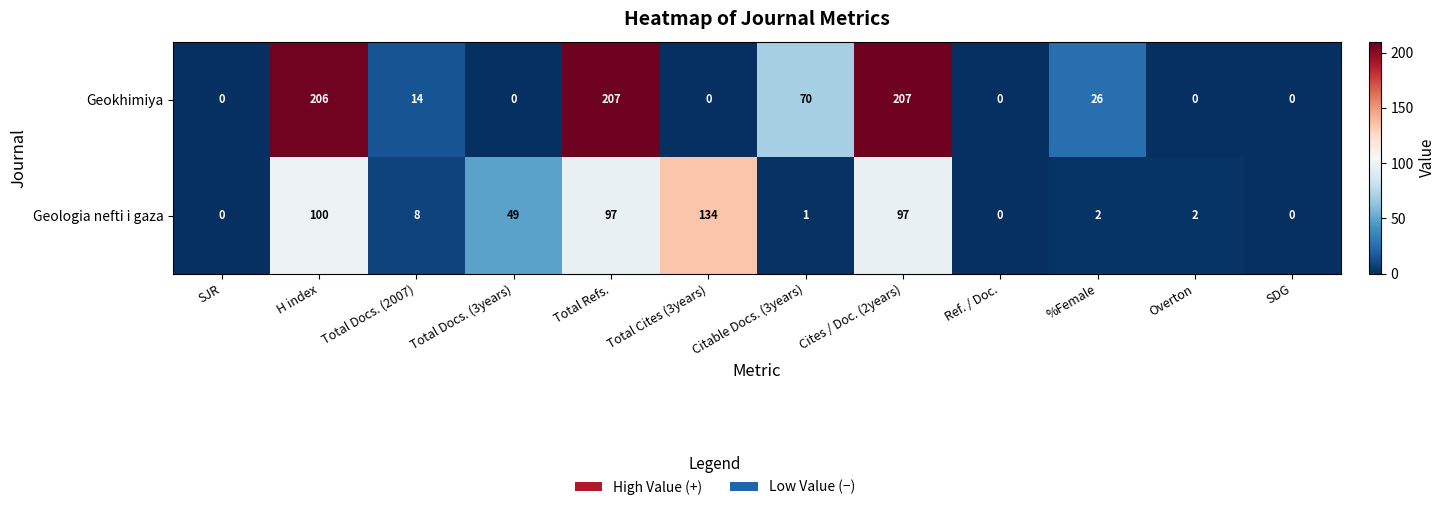

What is the average value of the Geokhimiya series?

61